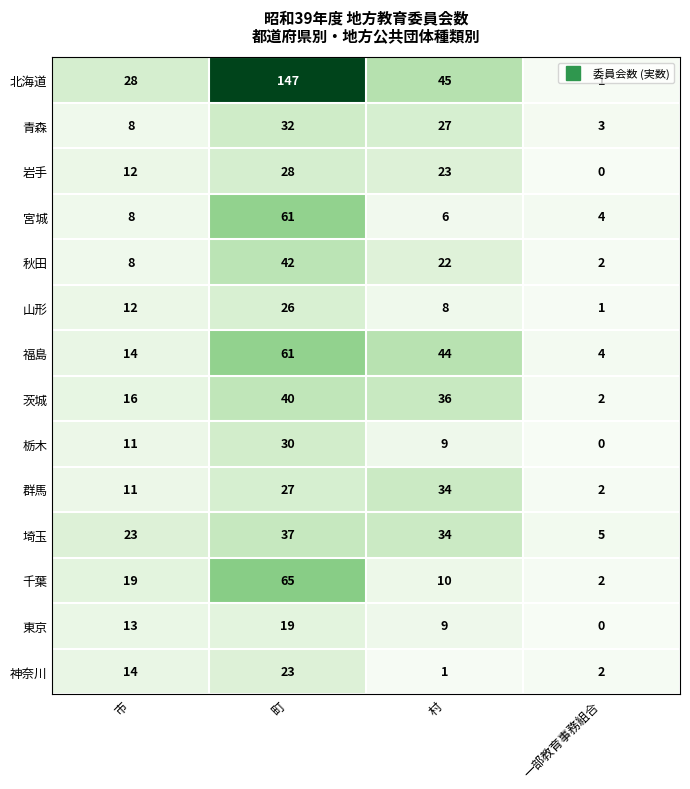

Is it true that 茨城 equals 8 at 市?

False